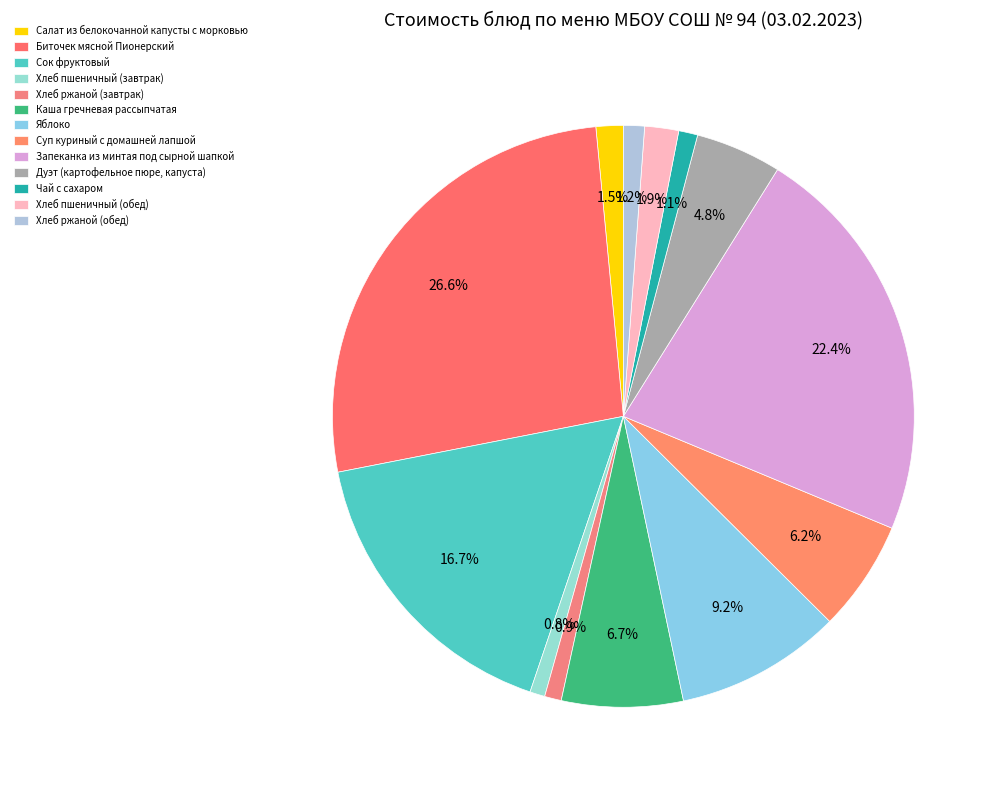

To the nearest percent, what is the difference between the Биточек мясной Пионерский and Дуэт (картофельное пюре, капуста) slice percentages?

22%